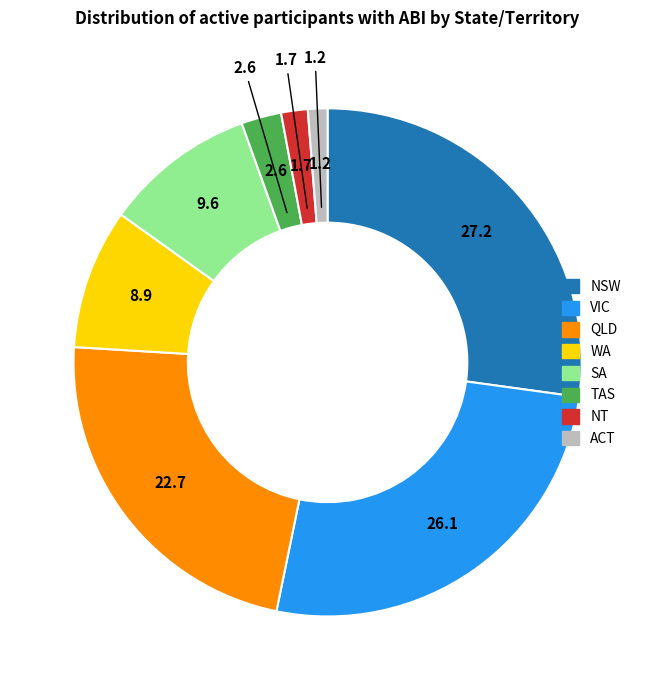

Combined, do TAS and QLD account for over 50%?

No